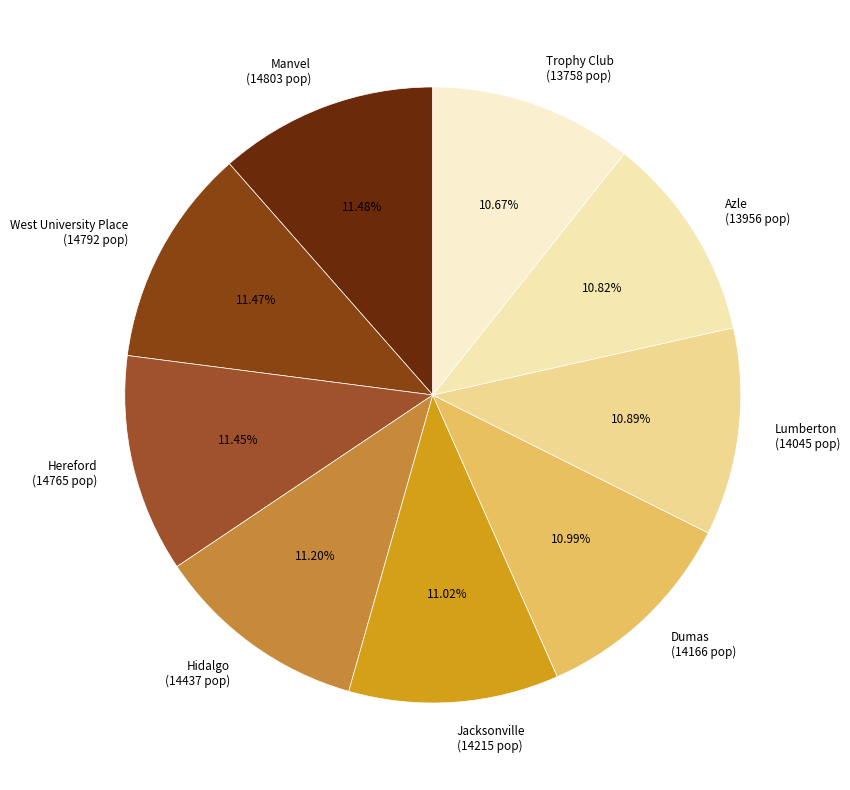

Does West University Place represent more than half of the total?

No